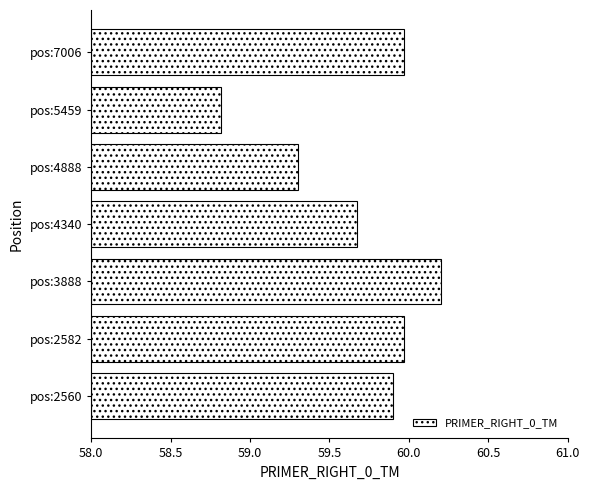

Does the chart contain any negative values?

No